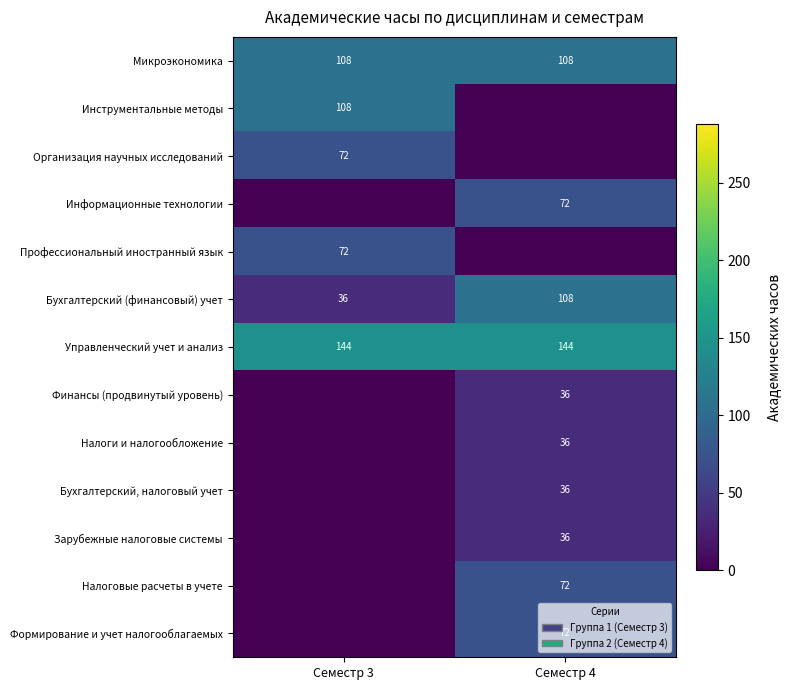

What is the sum of the Управленческий учет и анализ values at Семестр 3 and Семестр 4?

288